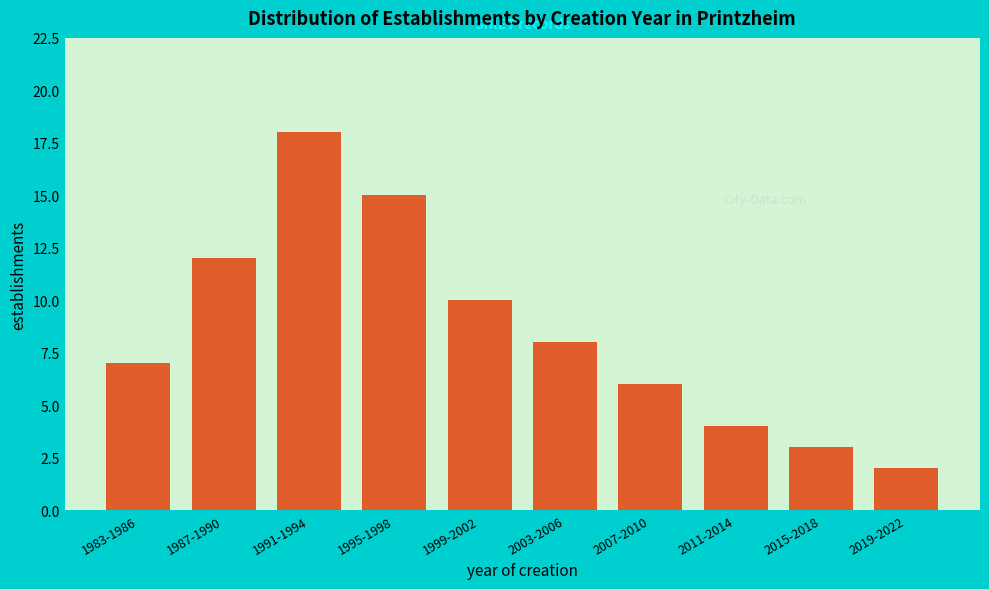

Reading right to left, what are all the values shown in this chart?

2019-2022=2	2015-2018=3	2011-2014=4	2007-2010=6	2003-2006=8	1999-2002=10	1995-1998=15	1991-1994=18	1987-1990=12	1983-1986=7